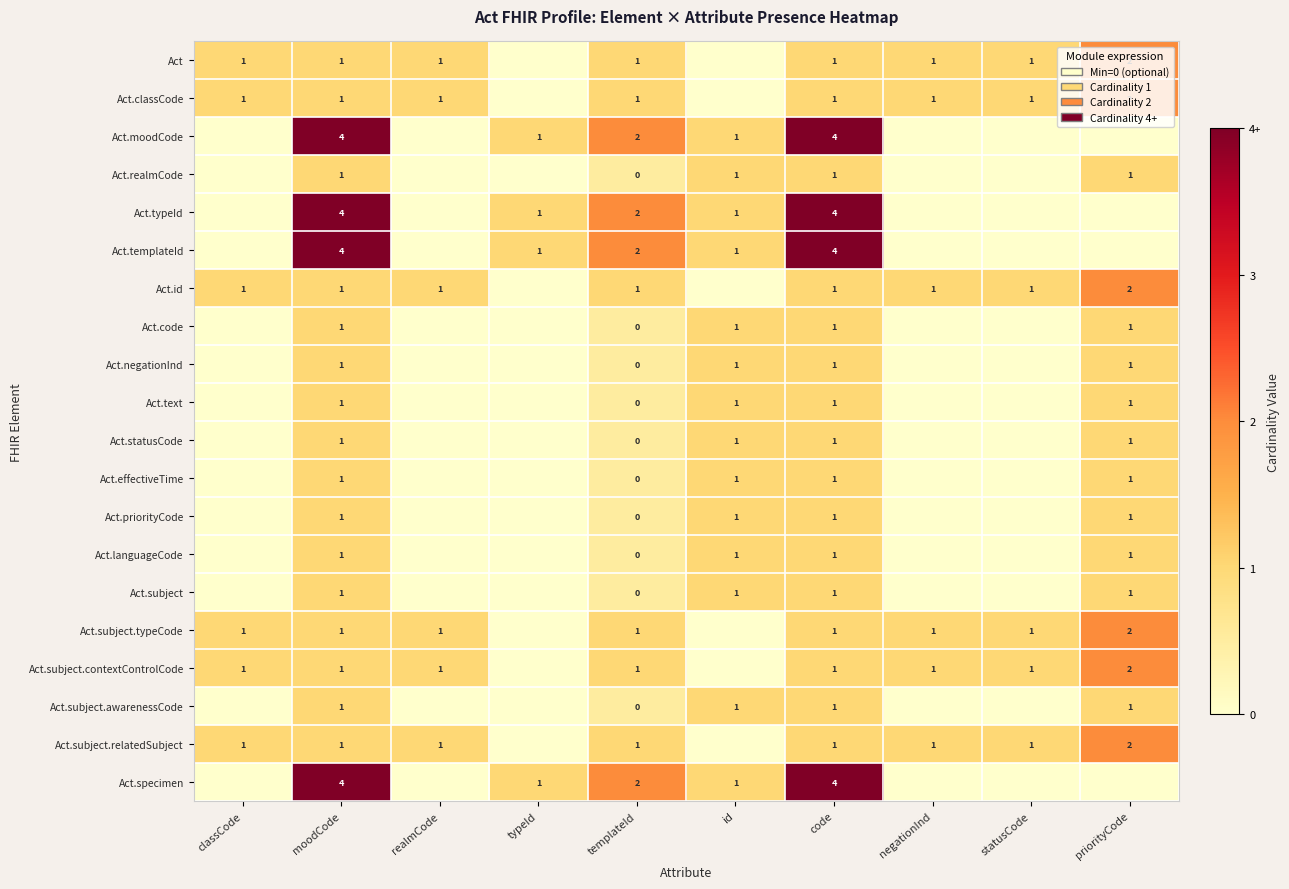

The Act.typeId series shows 4 at moodCode. True or false?

True